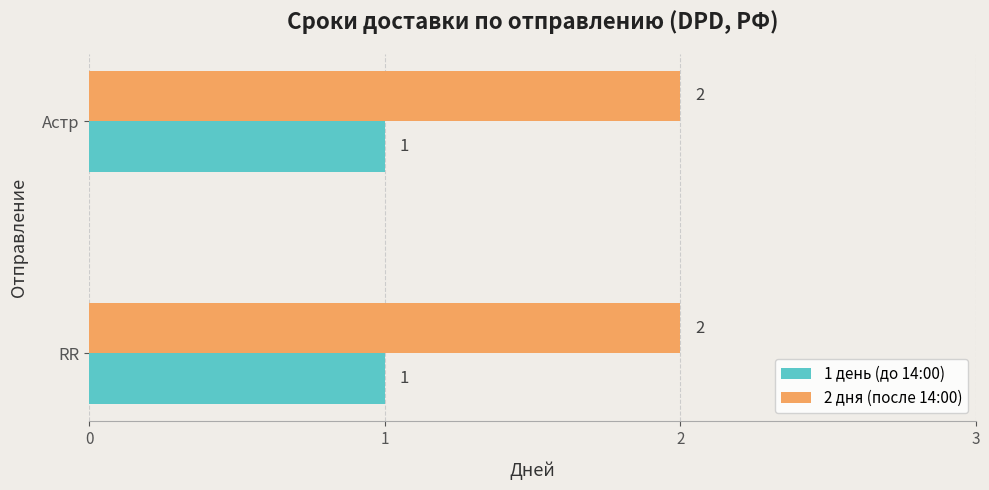

What is the total value across all series at RR?

3